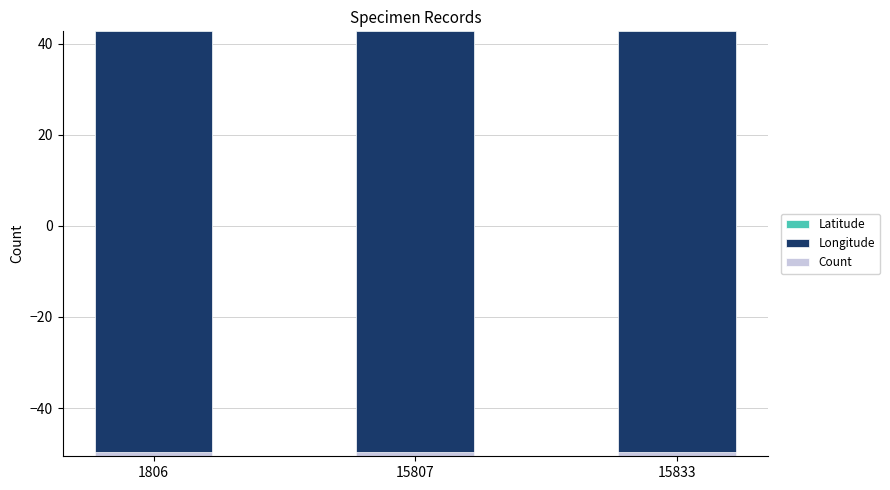

What is the value of the Count bar at the 1st from the left?

1.0